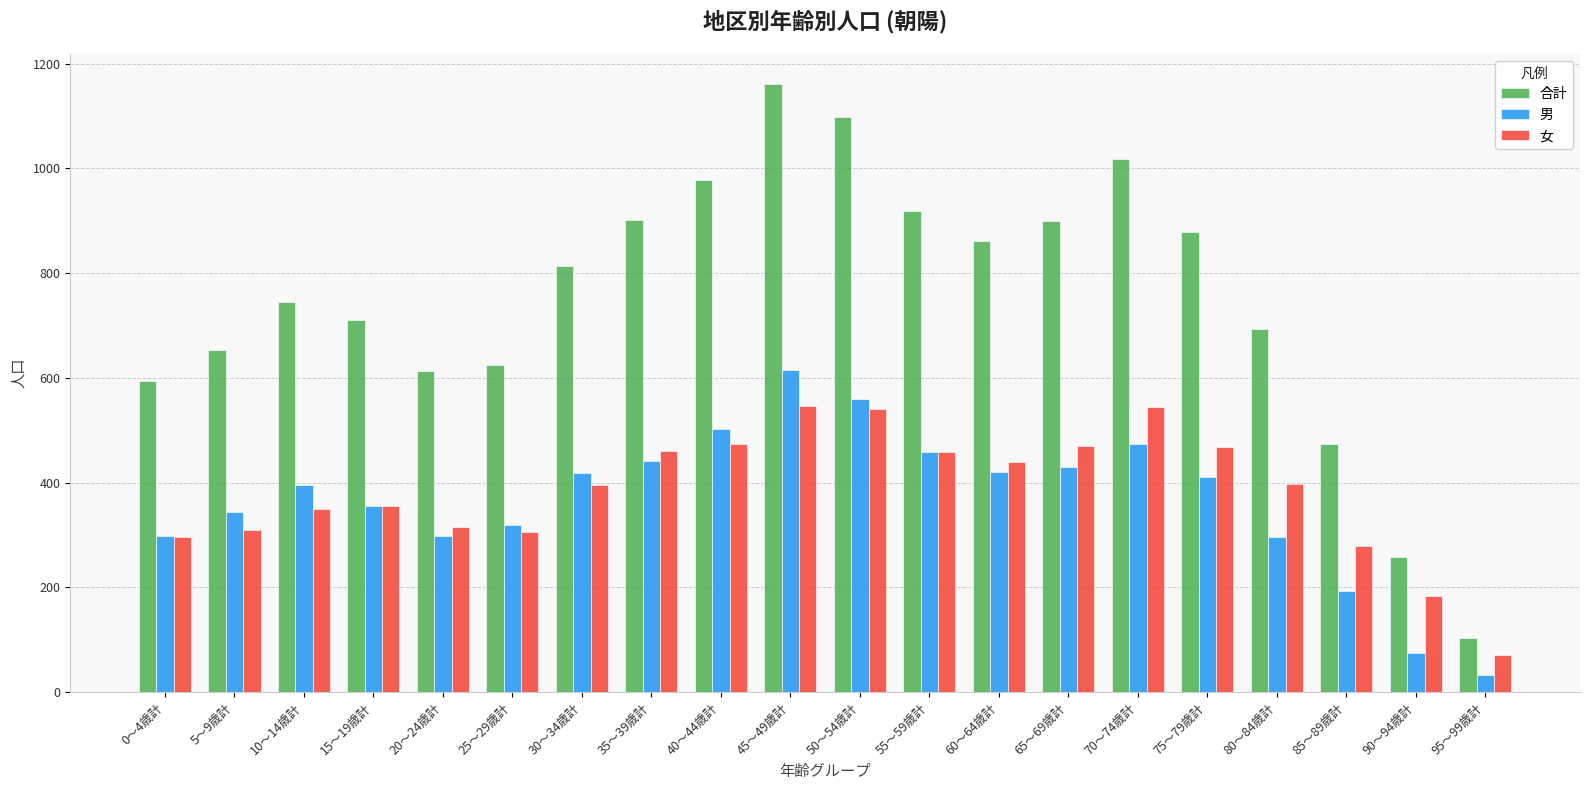

What is the smallest value displayed?

32